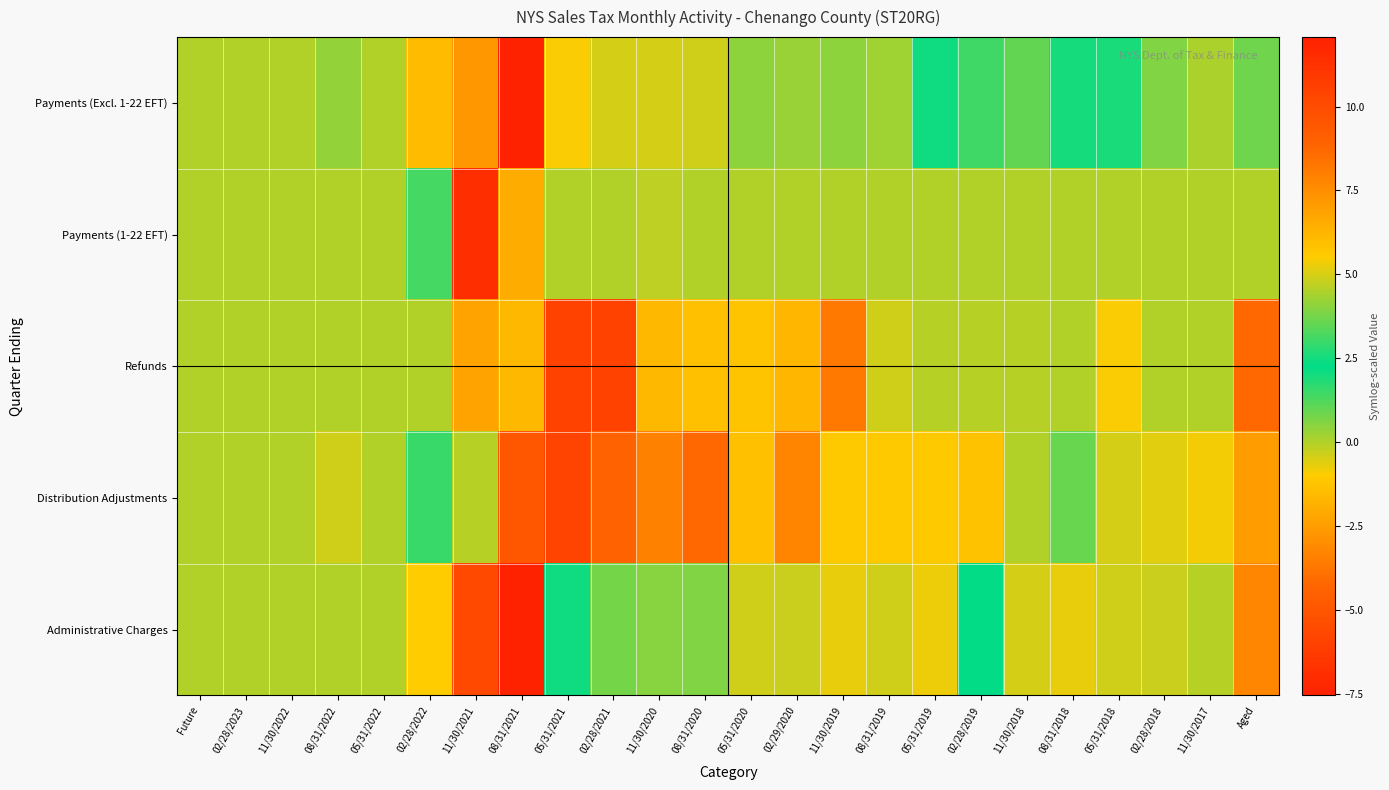

Rank the series at 02/28/2019 from highest to lowest value.

Payments (Excl. 1-22 EFT), Administrative Charges, Payments (1-22 EFT), Refunds, Distribution Adjustments